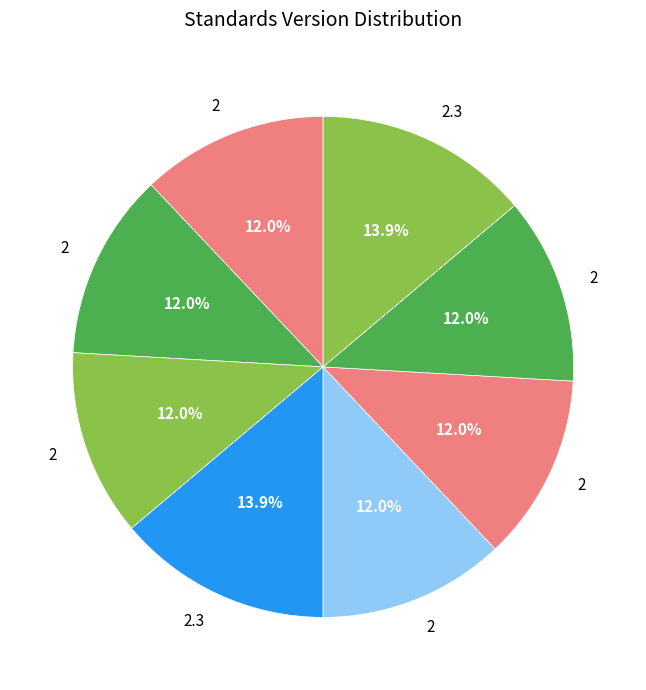

True or false: Nurse-Family Partnership (NFP)® (WWHV095272) accounts for 6% of the total.

False